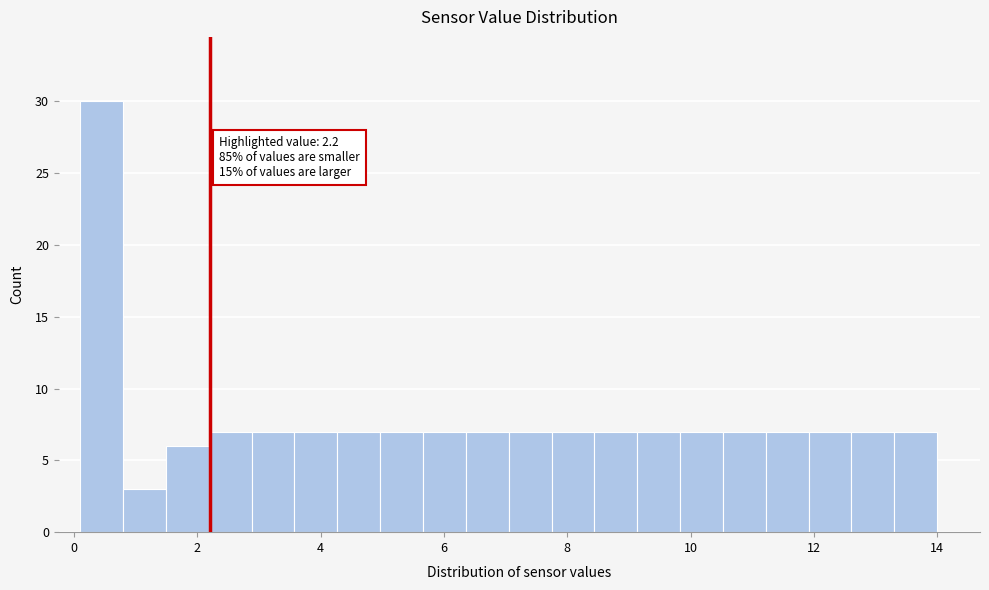

Read against the x-axis, roughly where is the centre of the tallest bar?

0.4